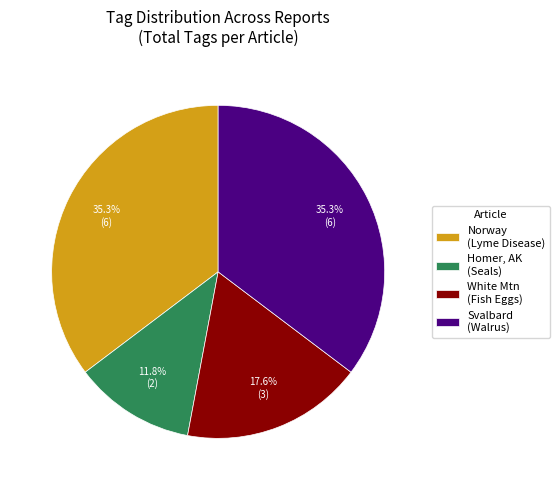

Which has a higher value, White Mtn (Fish Eggs) or Homer, AK (Seals)?

White Mtn (Fish Eggs)